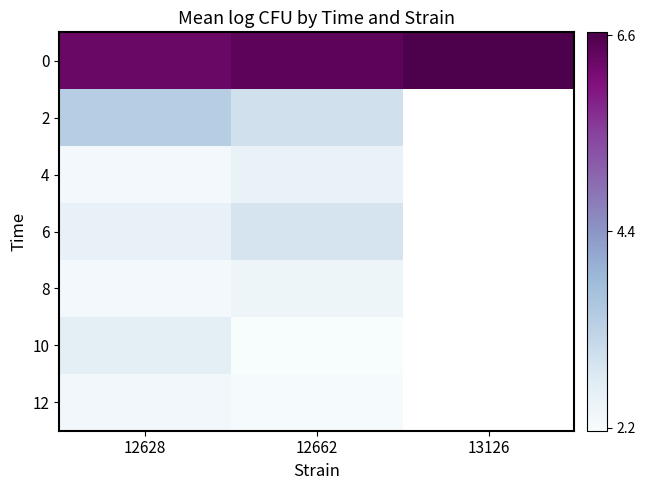

At 12662, list the series in order from smallest to largest.

10, 12, 8, 4, 6, 2, 0